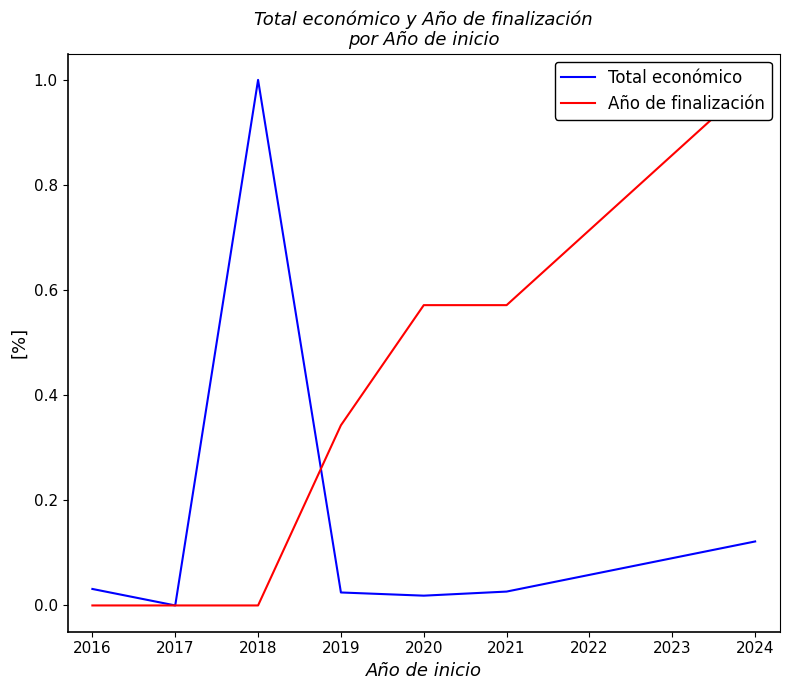

The value of Total económico at 2017 is -0.7. True or false?

False